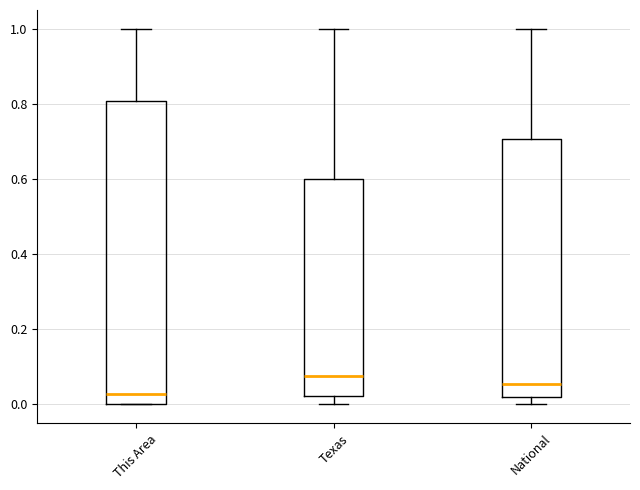

Where is the lower edge of the box for Texas on the y-axis? The values are not printed on the chart, so give them approximately, as read against the axis.

0.02